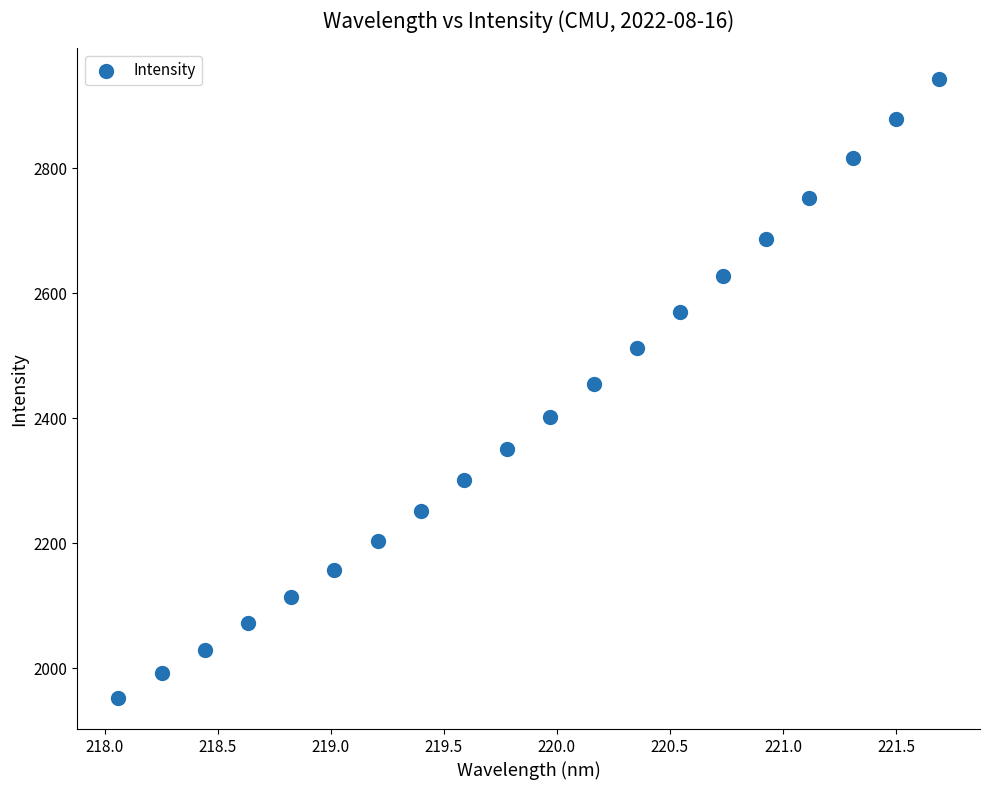

What is the range of Y values (max minus min)?

990.1